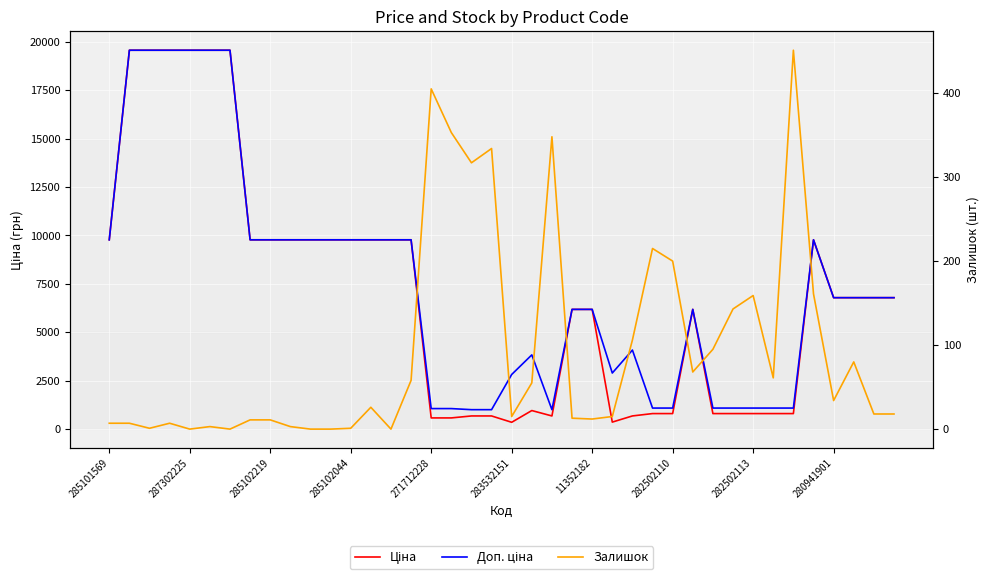

The value of Доп. ціна at 35 is 16087.9. True or false?

False